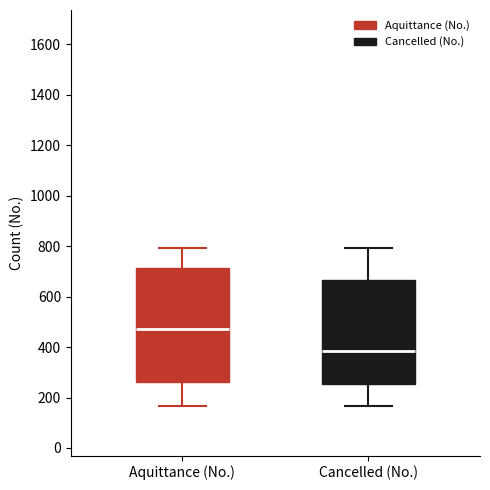

Reading left to right, read every box against the y-axis: the position of its median line, the range the box covers, and the ends of its whiskers. The values are not printed on the chart, so give them approximately, as read against the axis.

Aquittance (No.): median 480, box 260 to 720, whiskers 160 to 800
Cancelled (No.): median 380, box 260 to 660, whiskers 160 to 800